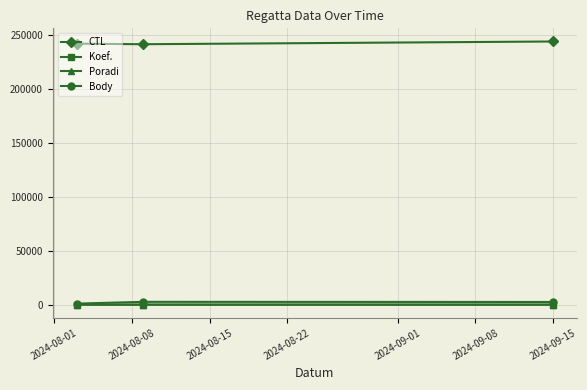

What are all the series names shown in the legend?

CTL, Koef., Poradi, Body